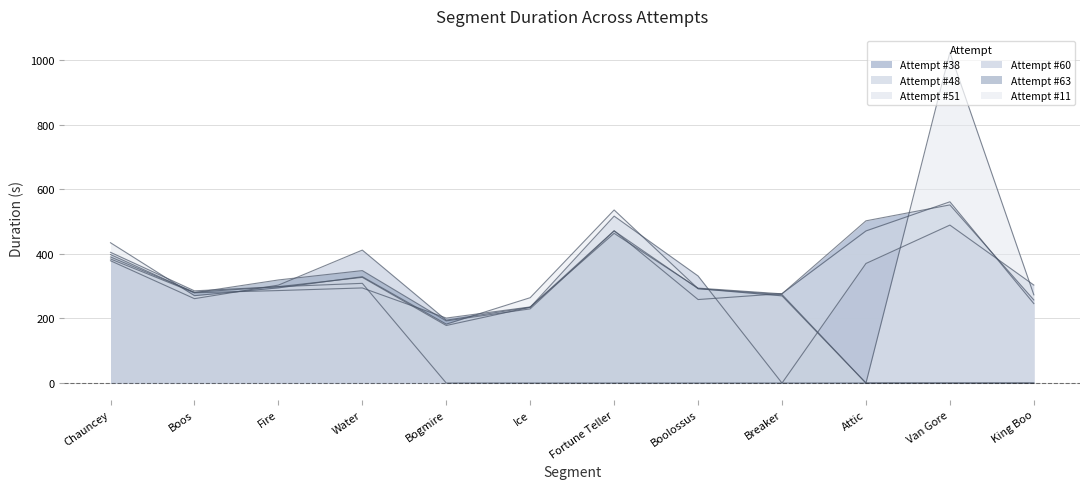

How many values in the Attempt #11's Duration (ms) series exceed 292?

6